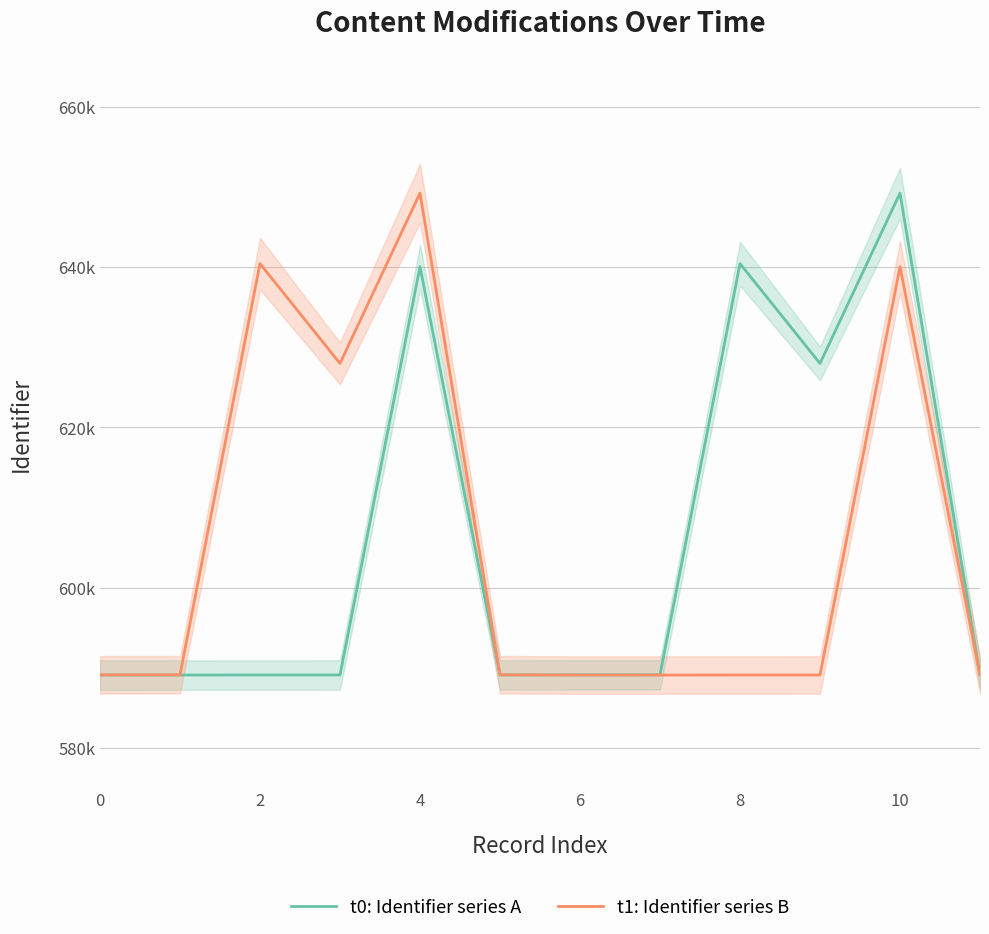

True or false: t0: Identifier series A has a value of 627995 at 9.

True